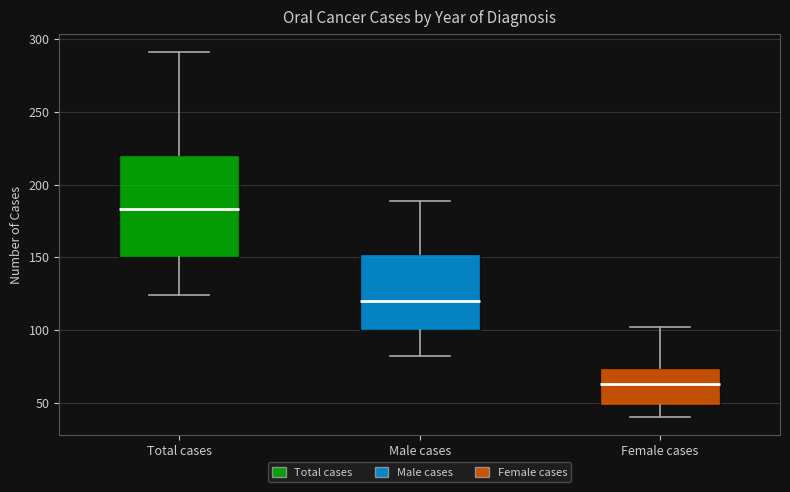

Reading left to right, read every box against the y-axis: the position of its median line, the range the box covers, and the ends of its whiskers. The values are not printed on the chart, so give them approximately, as read against the axis.

Total cases: median 185, box 150 to 220, whiskers 125 to 290
Male cases: median 120, box 100 to 150, whiskers 80 to 190
Female cases: median 65, box 50 to 75, whiskers 40 to 100